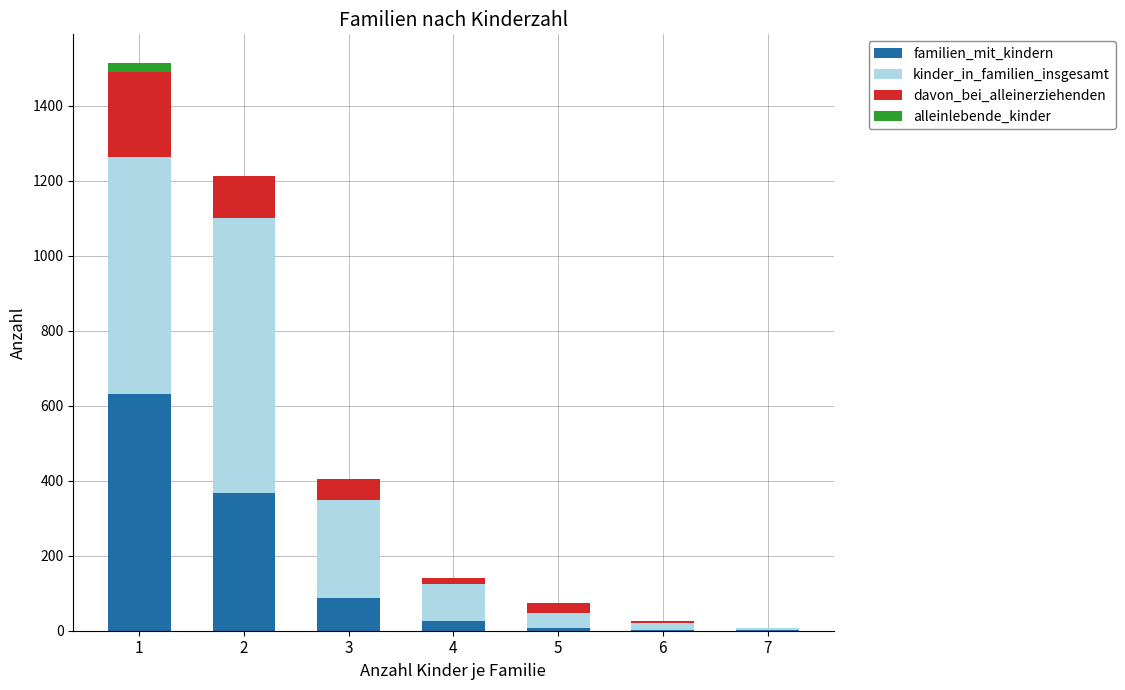

Are the bars horizontal?

No